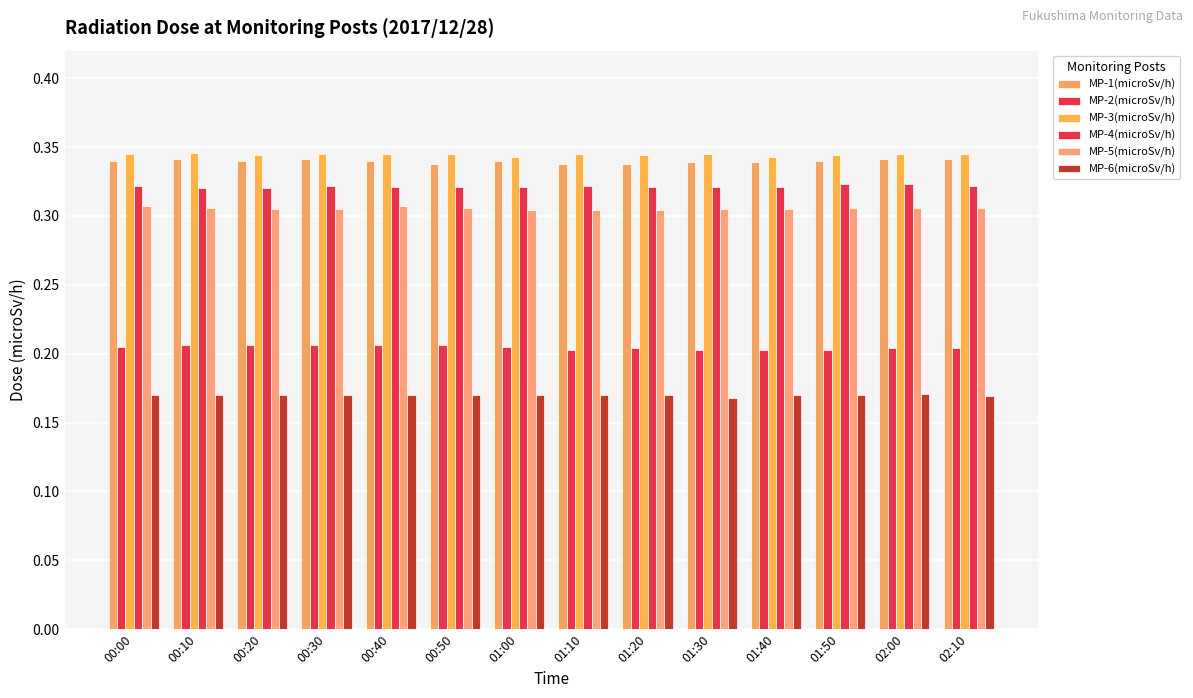

Reading right to left, list all the values displayed in this chart.

MP-1(microSv/h): 02:10=0.3	02:00=0.3	01:50=0.3	01:40=0.3	01:30=0.3	01:20=0.3	01:10=0.3	01:00=0.3	00:50=0.3	00:40=0.3	00:30=0.3	00:20=0.3	00:10=0.3	00:00=0.3
MP-2(microSv/h): 02:10=0.2	02:00=0.2	01:50=0.2	01:40=0.2	01:30=0.2	01:20=0.2	01:10=0.2	01:00=0.2	00:50=0.2	00:40=0.2	00:30=0.2	00:20=0.2	00:10=0.2	00:00=0.2
MP-3(microSv/h): 02:10=0.3	02:00=0.3	01:50=0.3	01:40=0.3	01:30=0.3	01:20=0.3	01:10=0.3	01:00=0.3	00:50=0.3	00:40=0.3	00:30=0.3	00:20=0.3	00:10=0.3	00:00=0.3
MP-4(microSv/h): 02:10=0.3	02:00=0.3	01:50=0.3	01:40=0.3	01:30=0.3	01:20=0.3	01:10=0.3	01:00=0.3	00:50=0.3	00:40=0.3	00:30=0.3	00:20=0.3	00:10=0.3	00:00=0.3
MP-5(microSv/h): 02:10=0.3	02:00=0.3	01:50=0.3	01:40=0.3	01:30=0.3	01:20=0.3	01:10=0.3	01:00=0.3	00:50=0.3	00:40=0.3	00:30=0.3	00:20=0.3	00:10=0.3	00:00=0.3
MP-6(microSv/h): 02:10=0.2	02:00=0.2	01:50=0.2	01:40=0.2	01:30=0.2	01:20=0.2	01:10=0.2	01:00=0.2	00:50=0.2	00:40=0.2	00:30=0.2	00:20=0.2	00:10=0.2	00:00=0.2